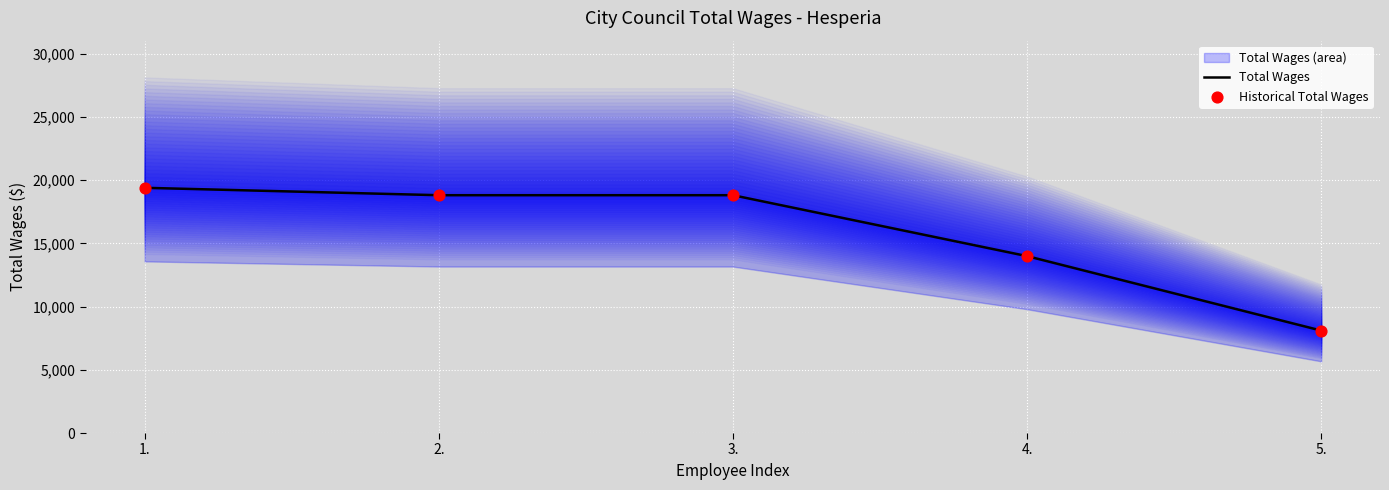

Which series has the widest spread of Y values?

Total Wages